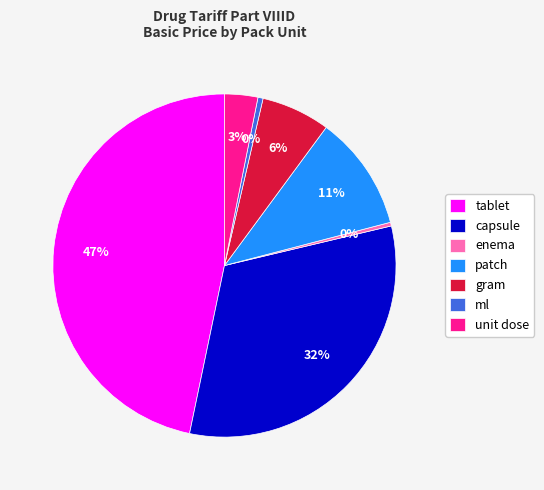

To the nearest percent, what percentage of the pie is enema?

0%